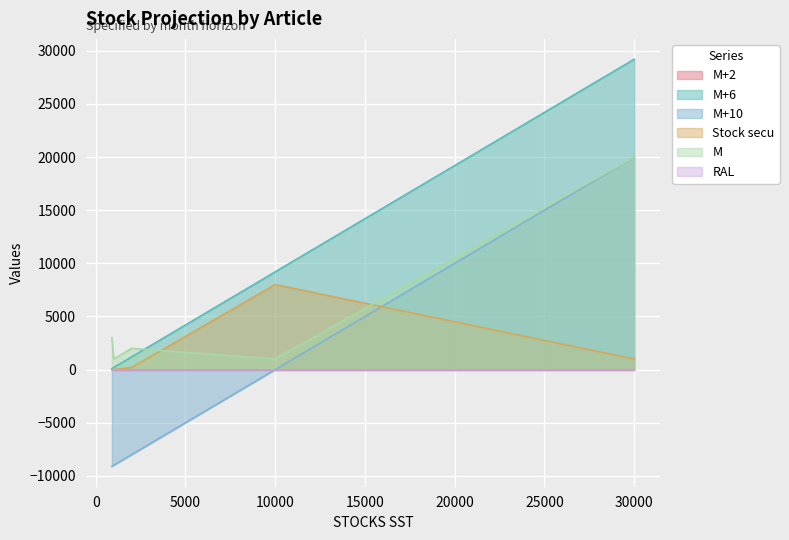

What is the smallest value displayed?

-9100